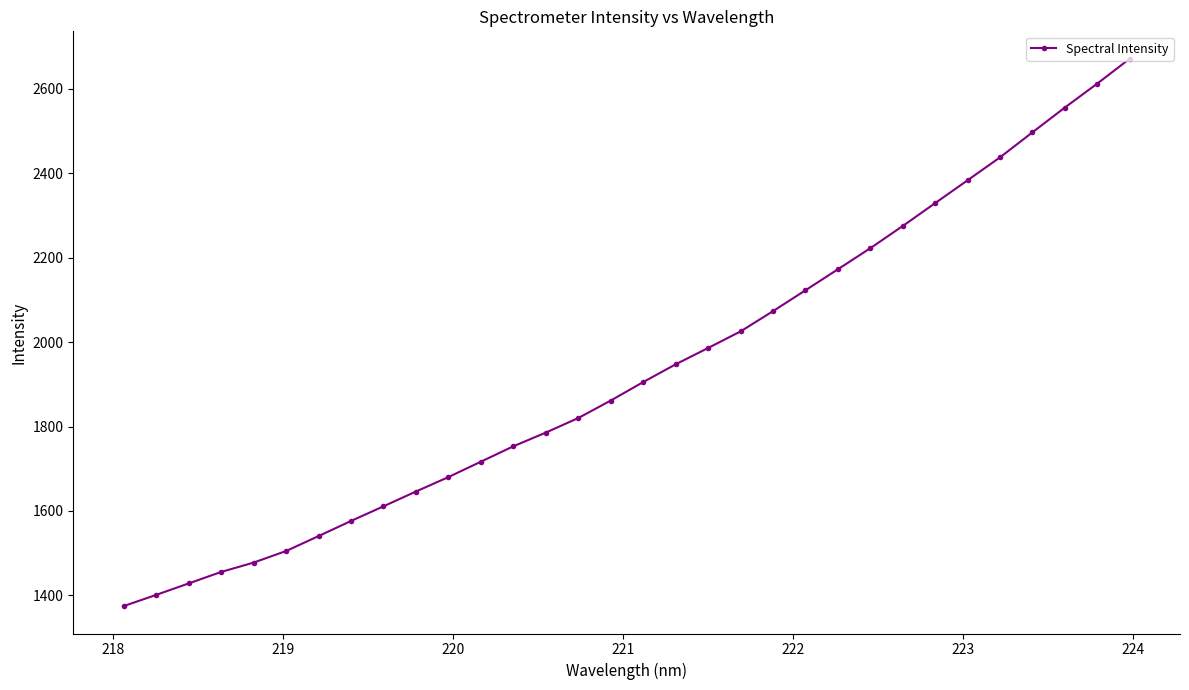

What is the average value?

1932.8